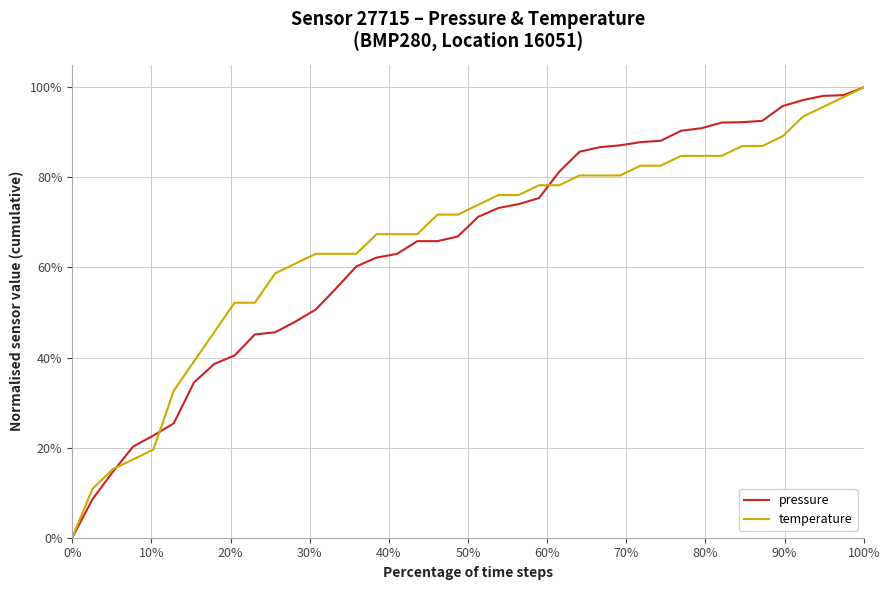

Does the chart display data point markers on the line(s)?

No